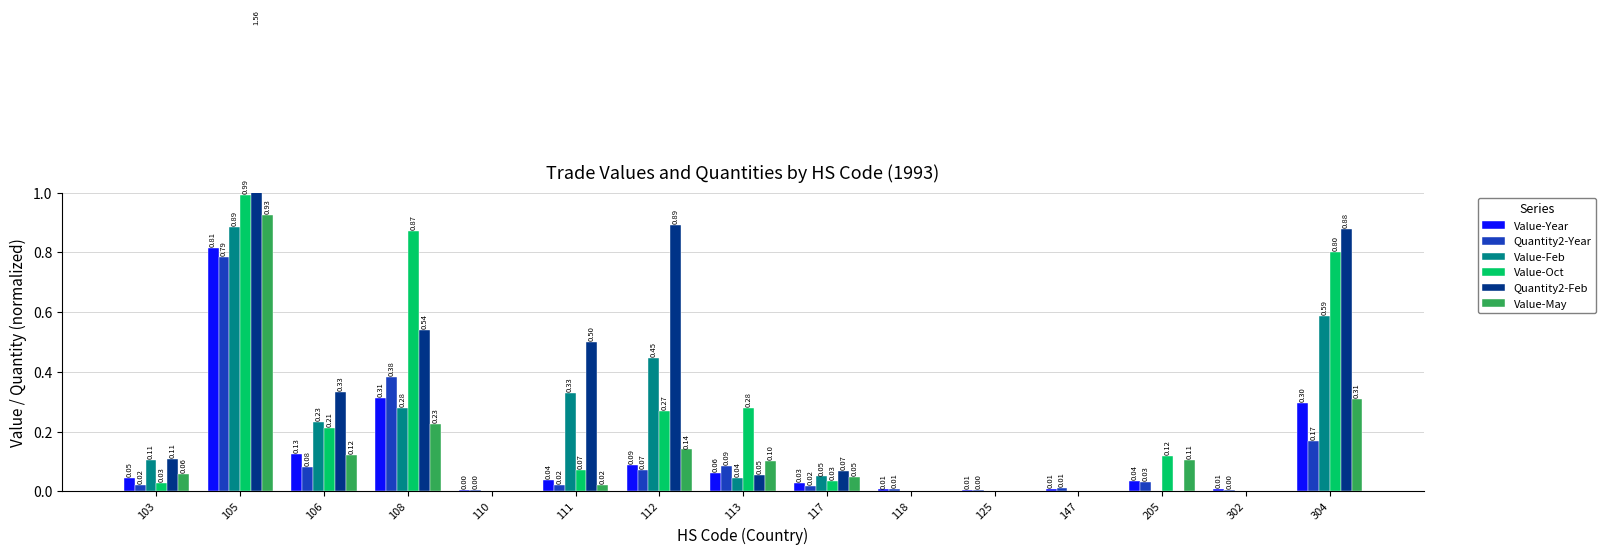

What is the total value across all series at 113?

0.6